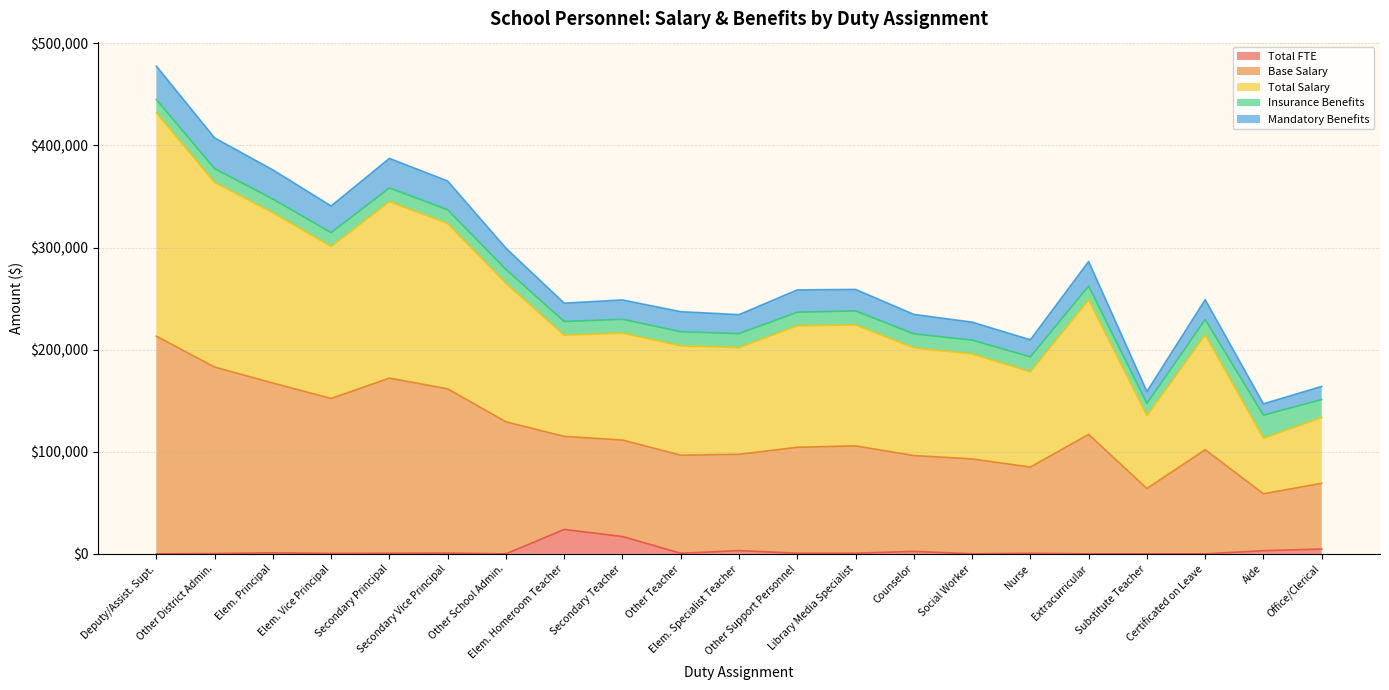

Which category has the lowest value in the Total Salary series?

Aide